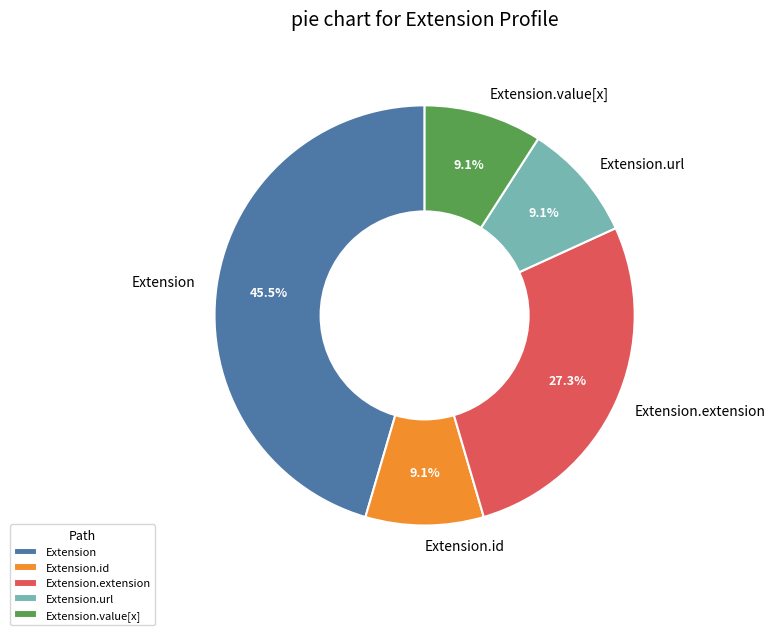

Does any single category account for the majority?

No